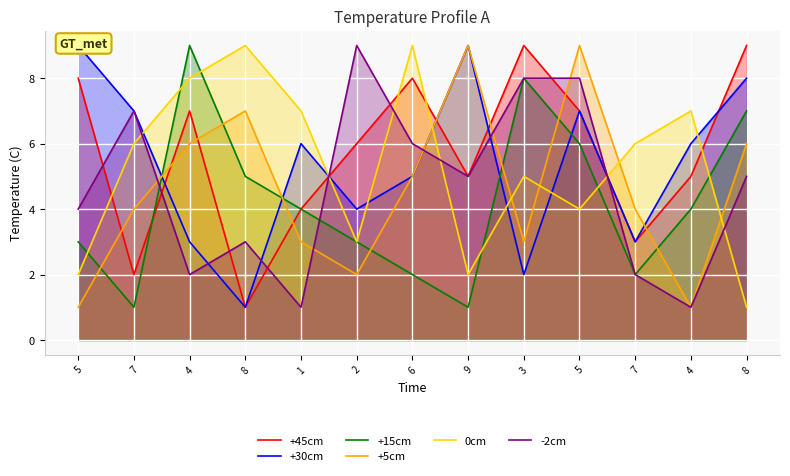

Where does the -2cm series first go above 5?

7